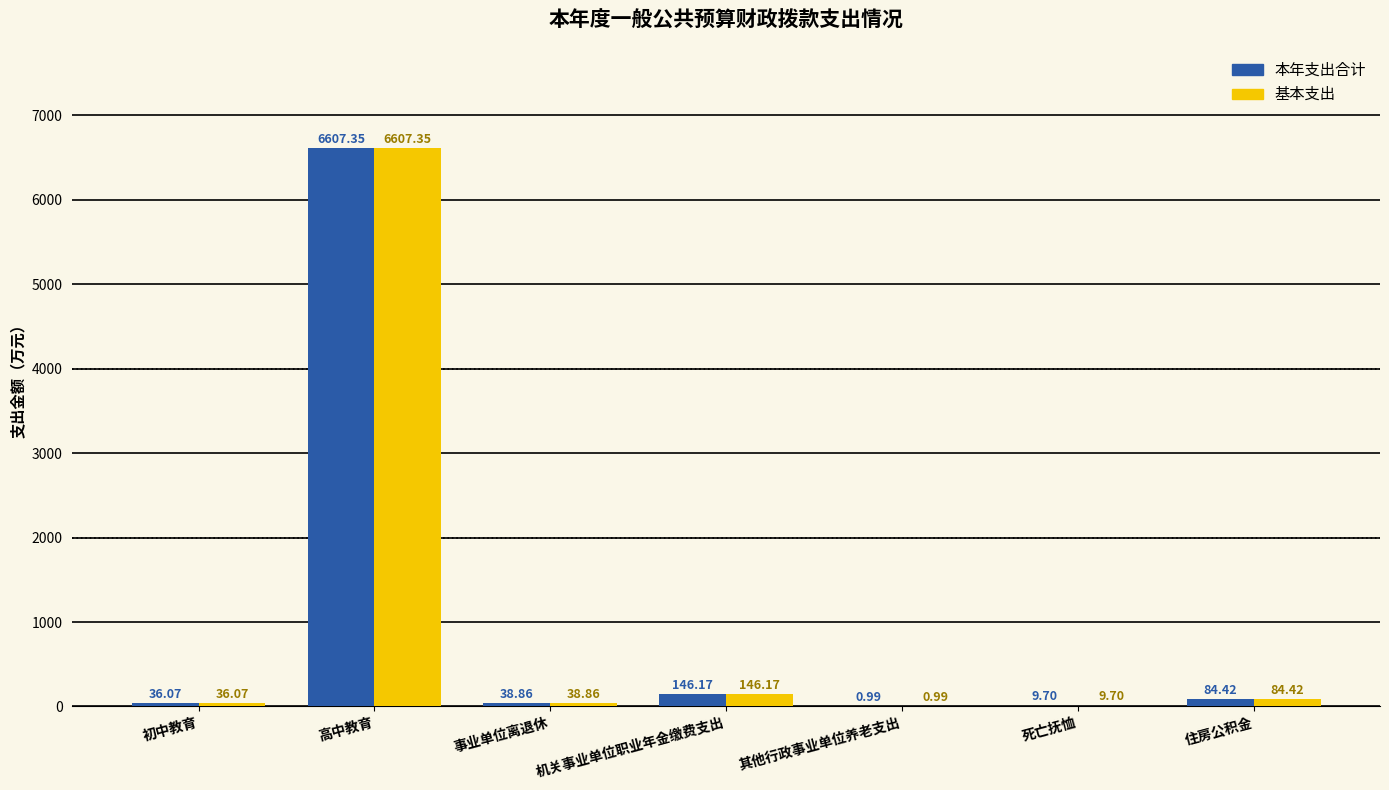

What is the sum of all 基本支出 values?

6923.6